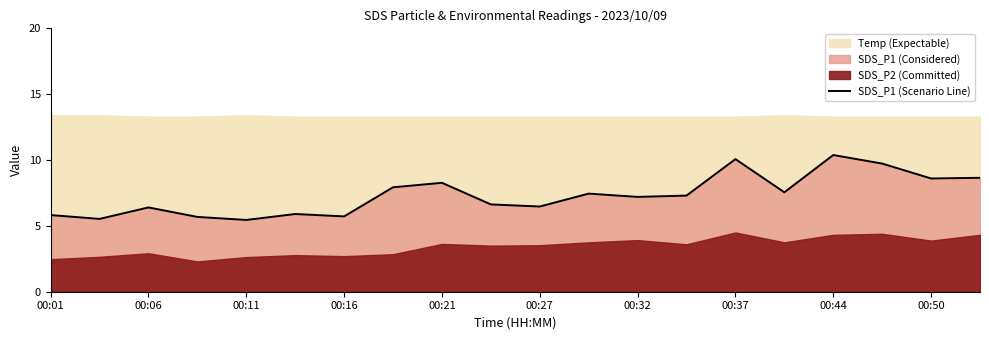

The value of SDS_P1 (Scenario Line) at 00:27 is 6.5. True or false?

True